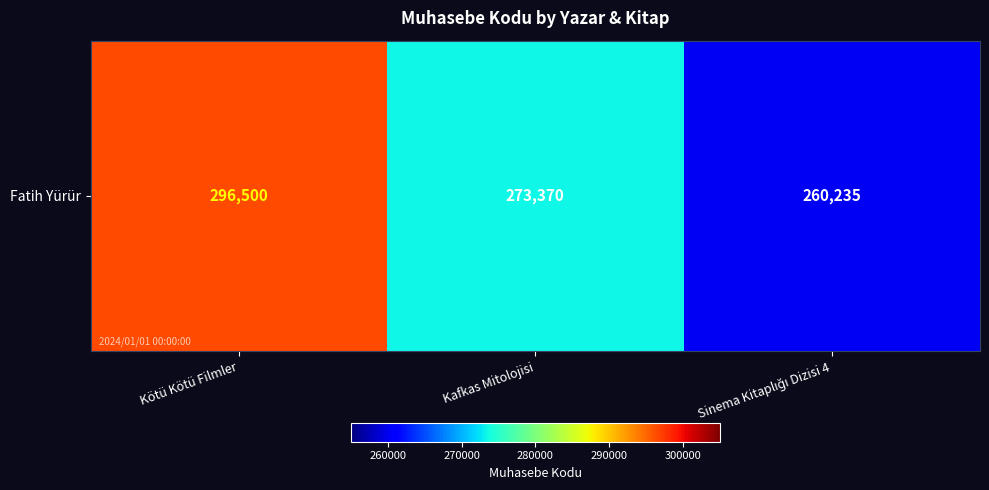

Count the values in the range 260235 to 296500.

3